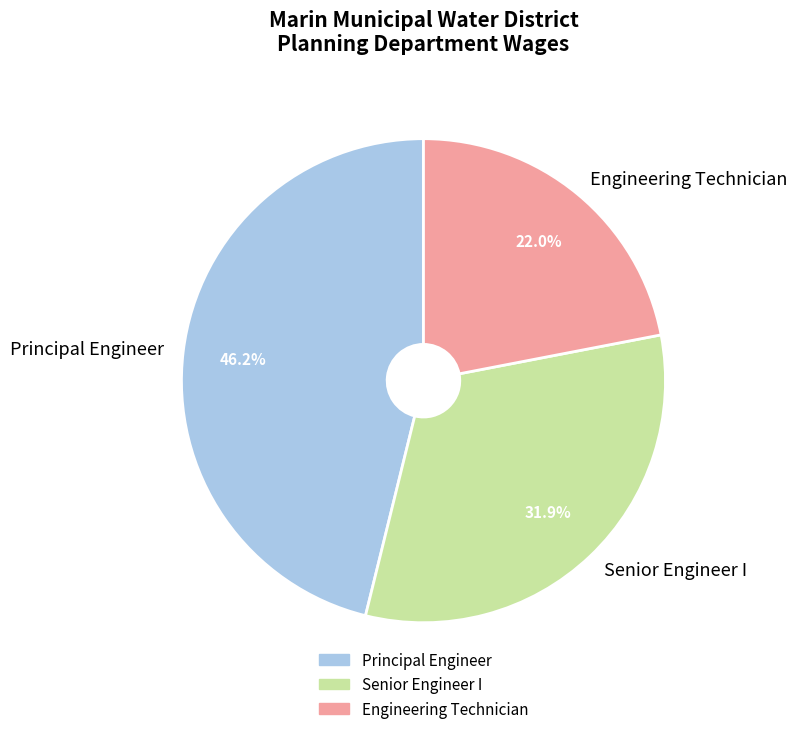

Is the sum of Engineering Technician and Senior Engineer I greater than half?

Yes